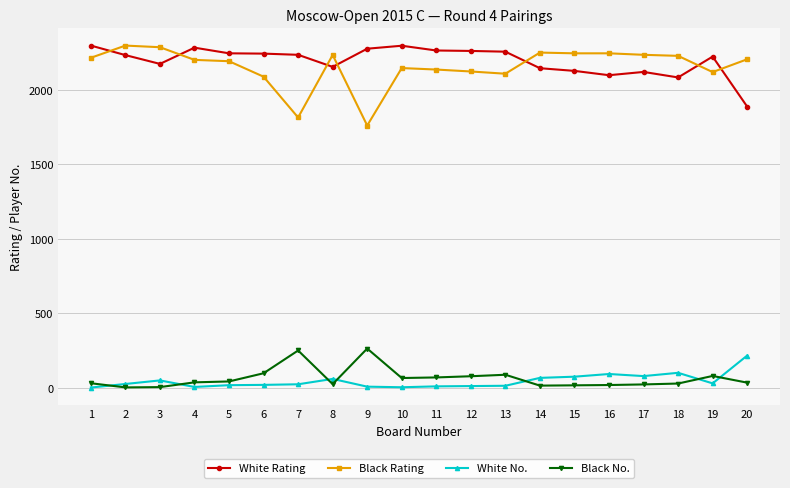

The value of Black No. at 5 is 42. True or false?

True